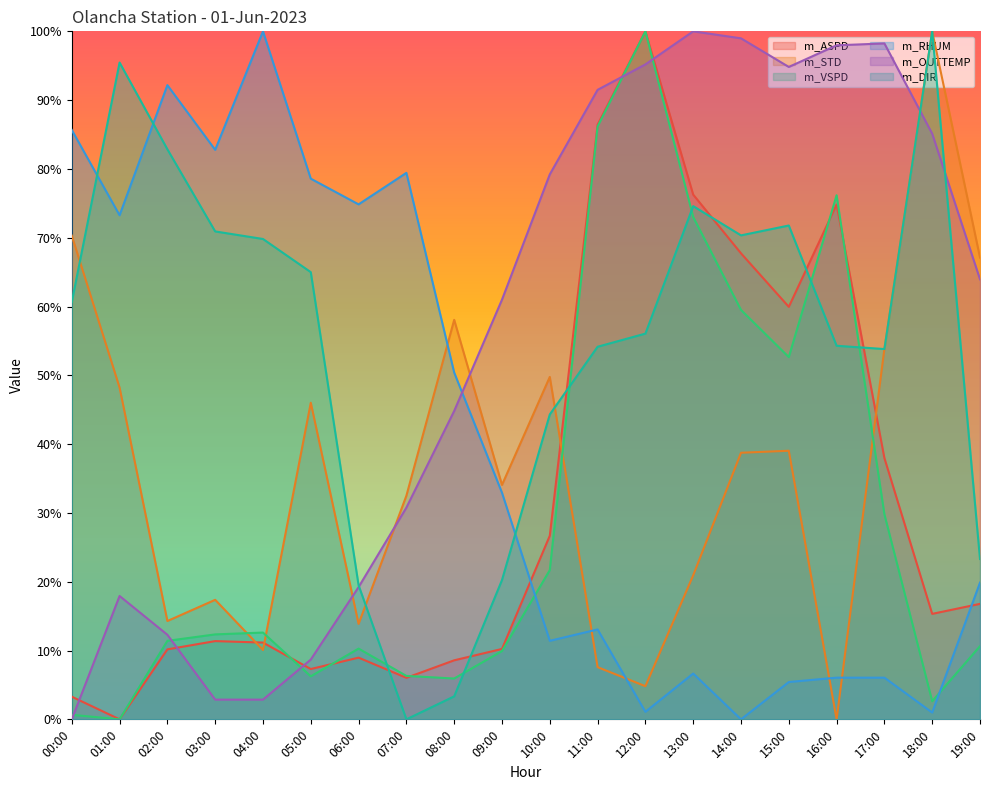

Which series has the largest range (max minus min)?

m_ASPD